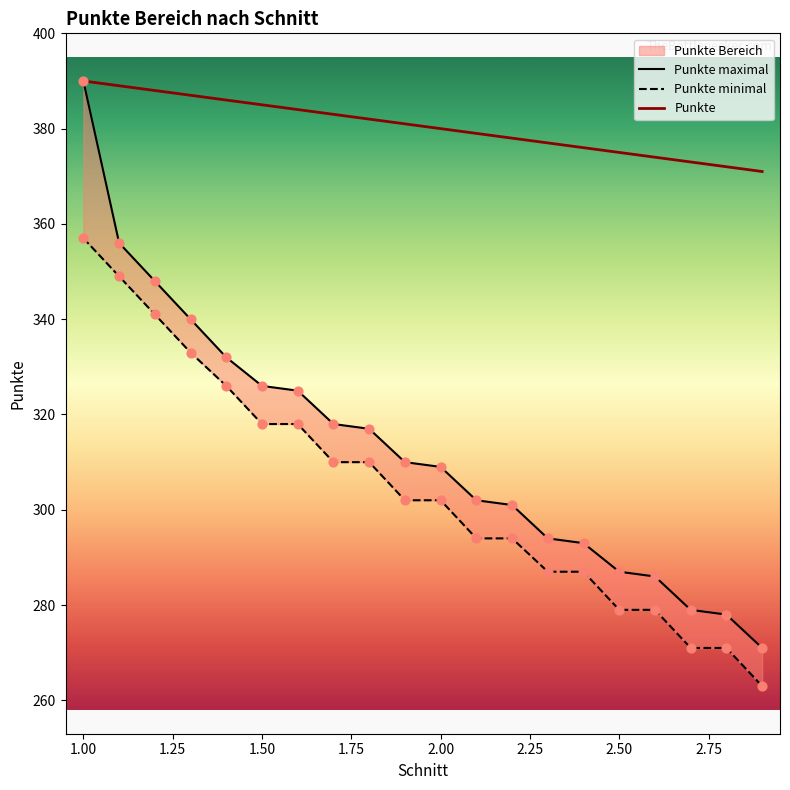

At which category is the sum across all series the highest?

1.0